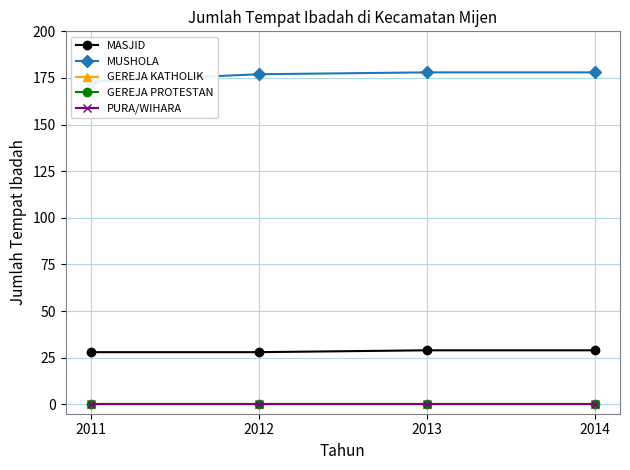

How many lines are shown in the chart?

5